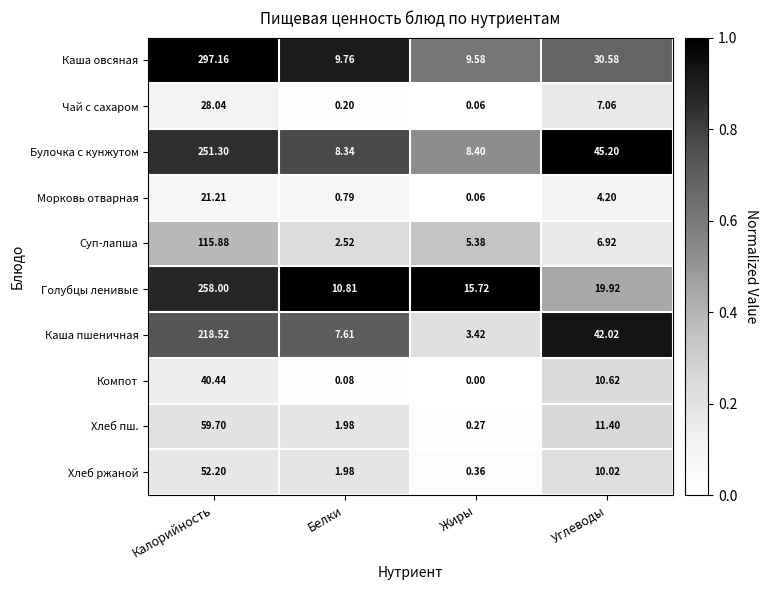

List the series in order of their peak value, lowest first.

Морковь отварная, Чай с сахаром, Компот, Хлеб ржаной, Хлеб пш., Суп-лапша, Каша пшеничная, Булочка с кунжутом, Голубцы ленивые, Каша овсяная